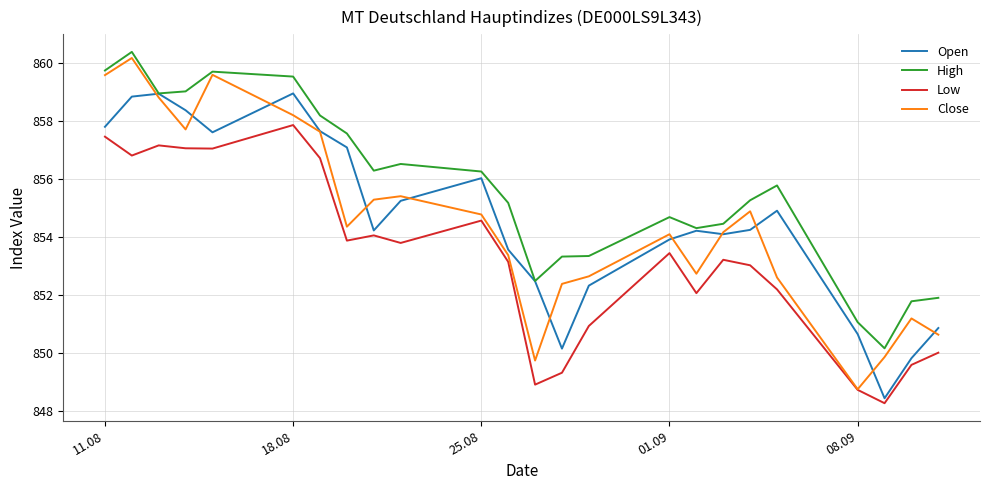

Which series has the largest total across all categories?

High